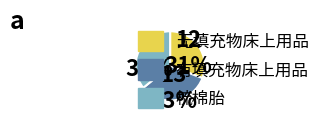

How many slices are in this pie chart?

3